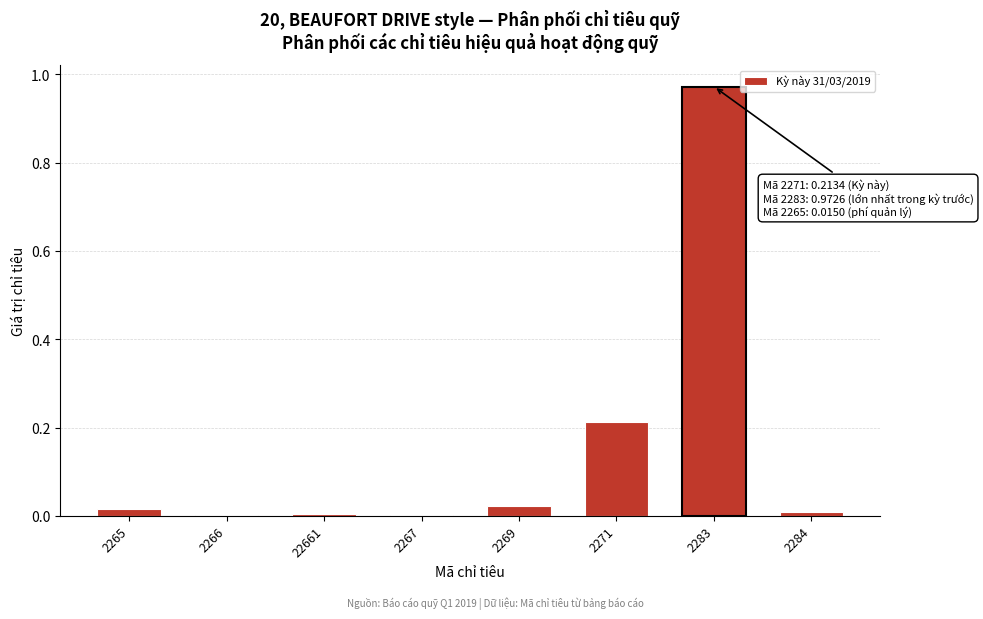

What is the sum of all values?

1.2